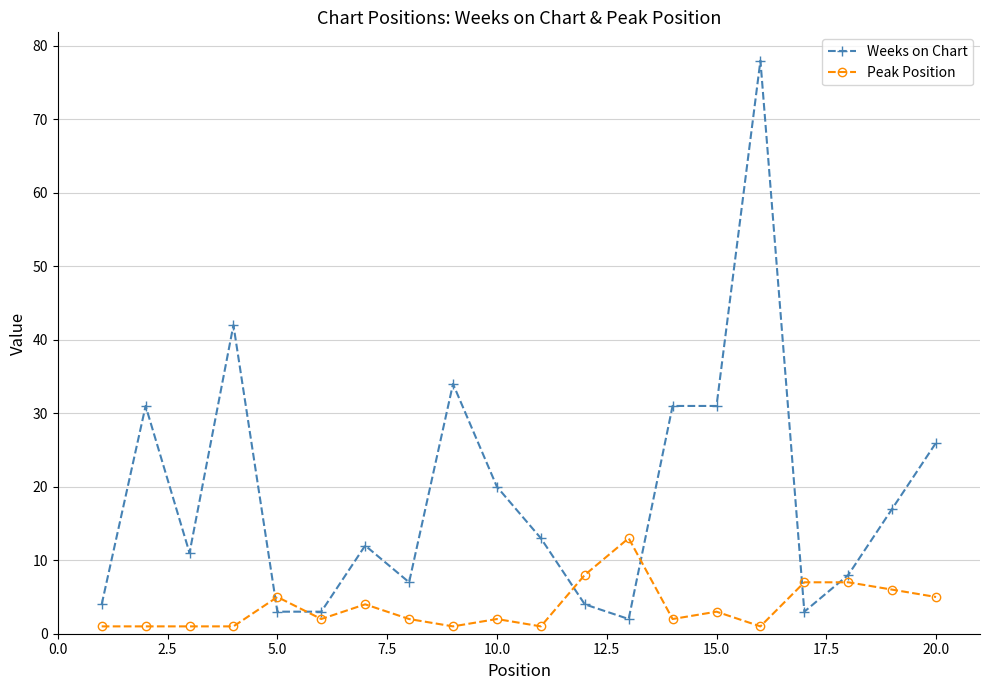

What is the difference between the maximum and second lowest values in the Peak Position series?

12